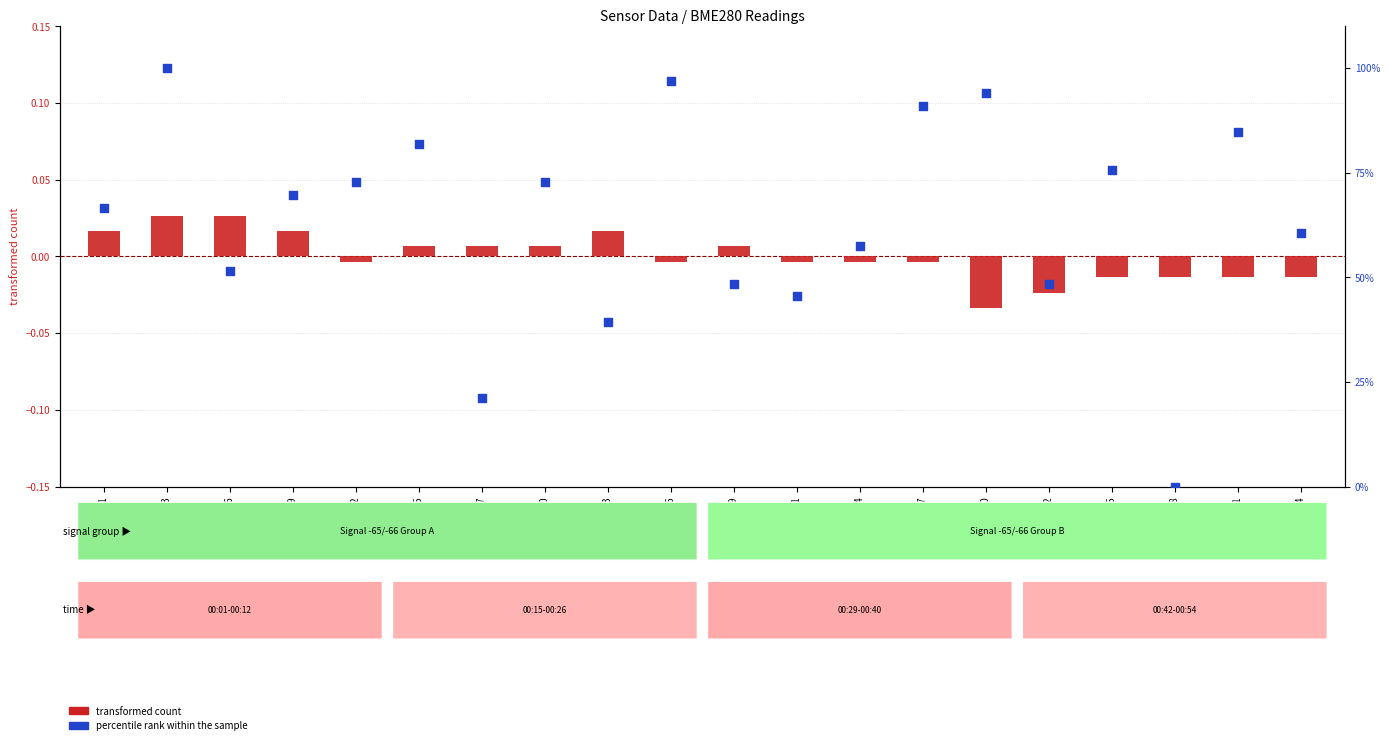

At which category is the sum across all series the highest?

00:03